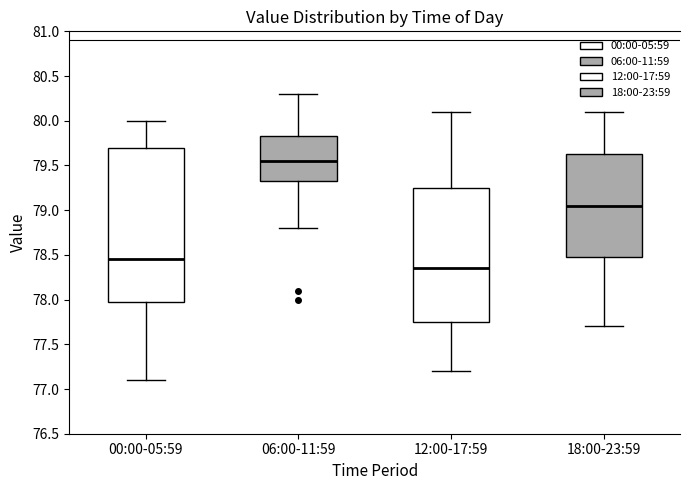

Reading left to right, read every box against the y-axis: the position of its median line, the range the box covers, and the ends of its whiskers. The values are not printed on the chart, so give them approximately, as read against the axis.

00:00-05:59: median 78.45, box 78.00 to 79.70, whiskers 77.10 to 80.00
06:00-11:59: median 79.55, box 79.35 to 79.85, whiskers 78.80 to 80.30
12:00-17:59: median 78.35, box 77.75 to 79.25, whiskers 77.20 to 80.10
18:00-23:59: median 79.05, box 78.50 to 79.65, whiskers 77.70 to 80.10